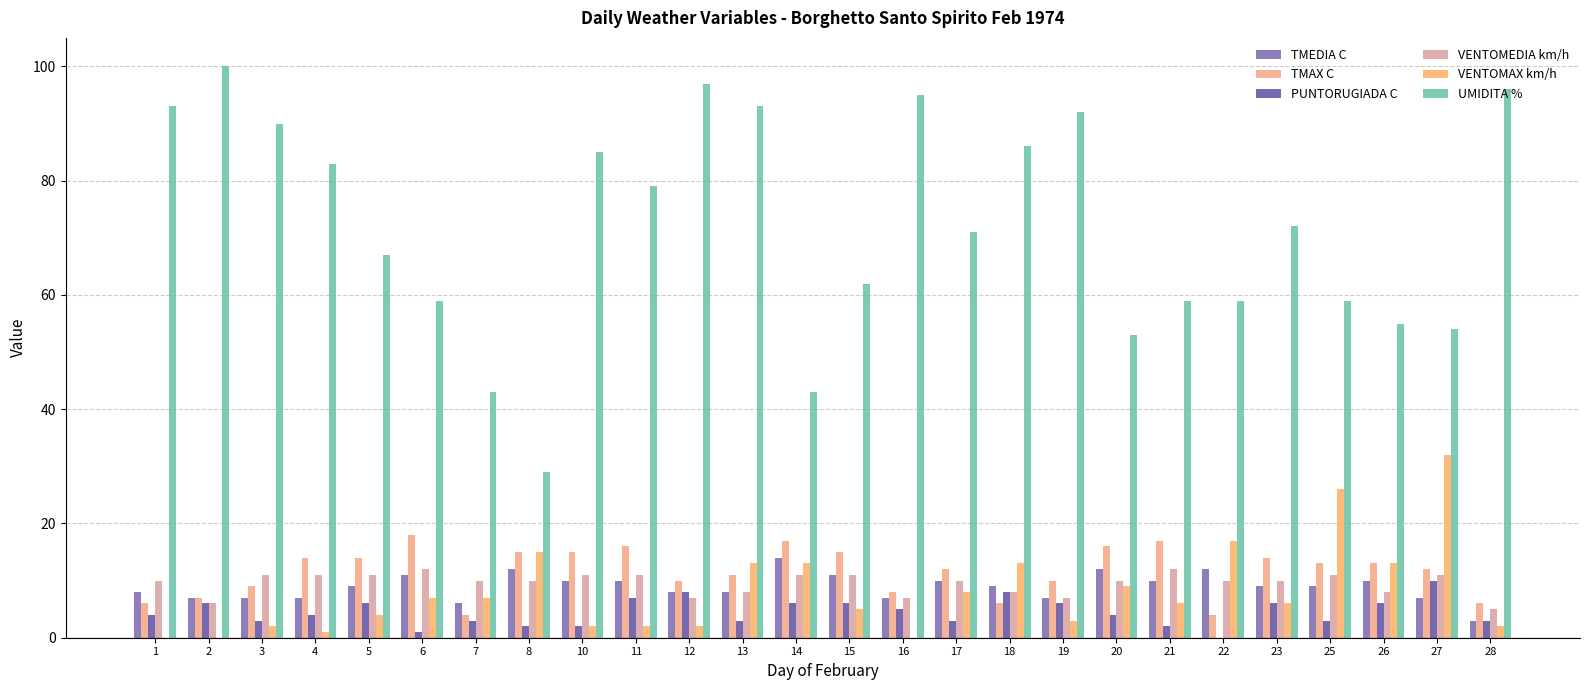

What are all the series names shown in the legend?

TMEDIA C, TMAX C, PUNTORUGIADA C, VENTOMEDIA km/h, VENTOMAX km/h, UMIDITA %